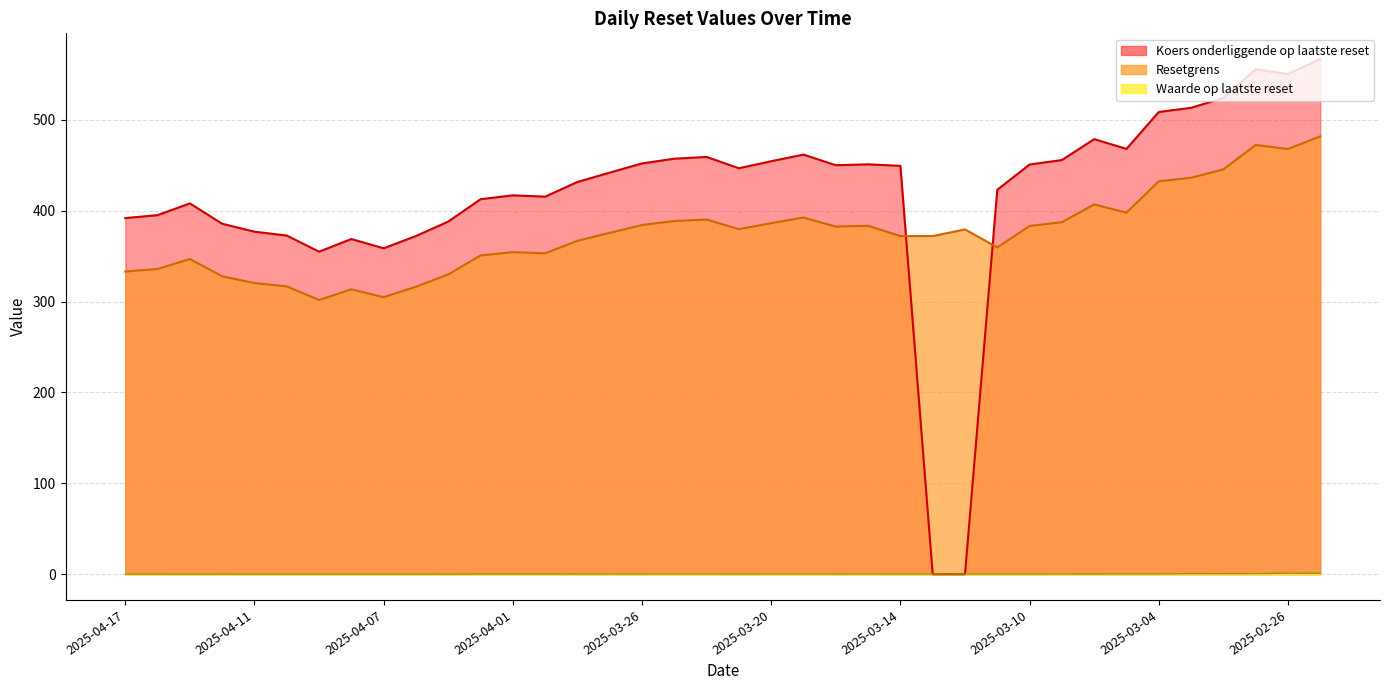

What is the label of the 10th point from the right?

2025-03-10